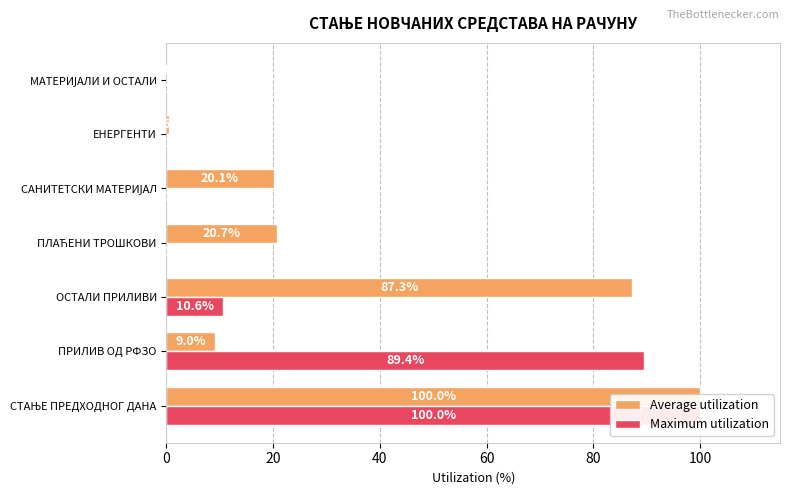

Count the number of data series in this chart.

2